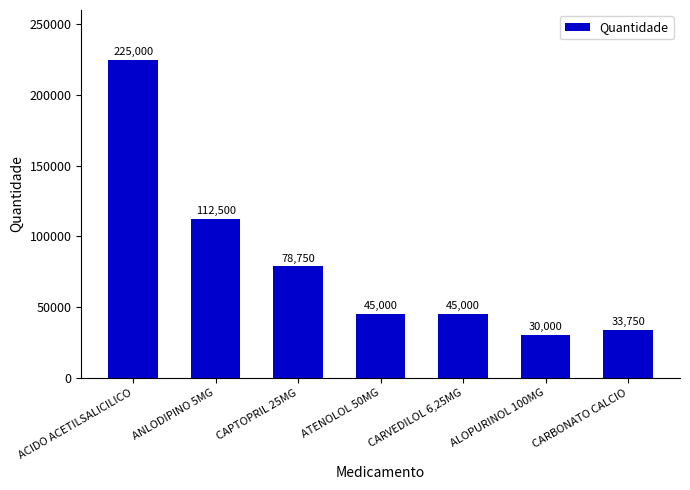

What is the difference between the maximum and second lowest values?

191250